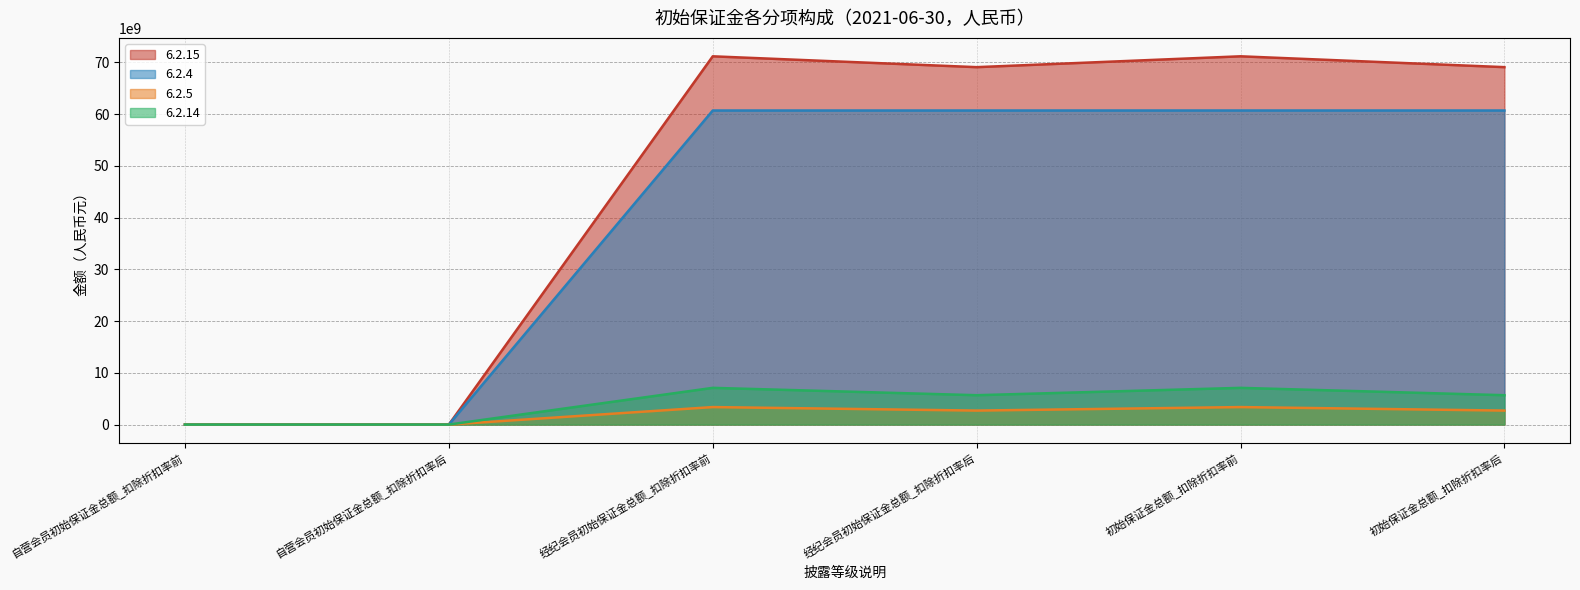

Rank the series at 自营会员初始保证金总额_扣除折扣率后 from highest to lowest value.

6.2.15, 6.2.4, 6.2.5, 6.2.14